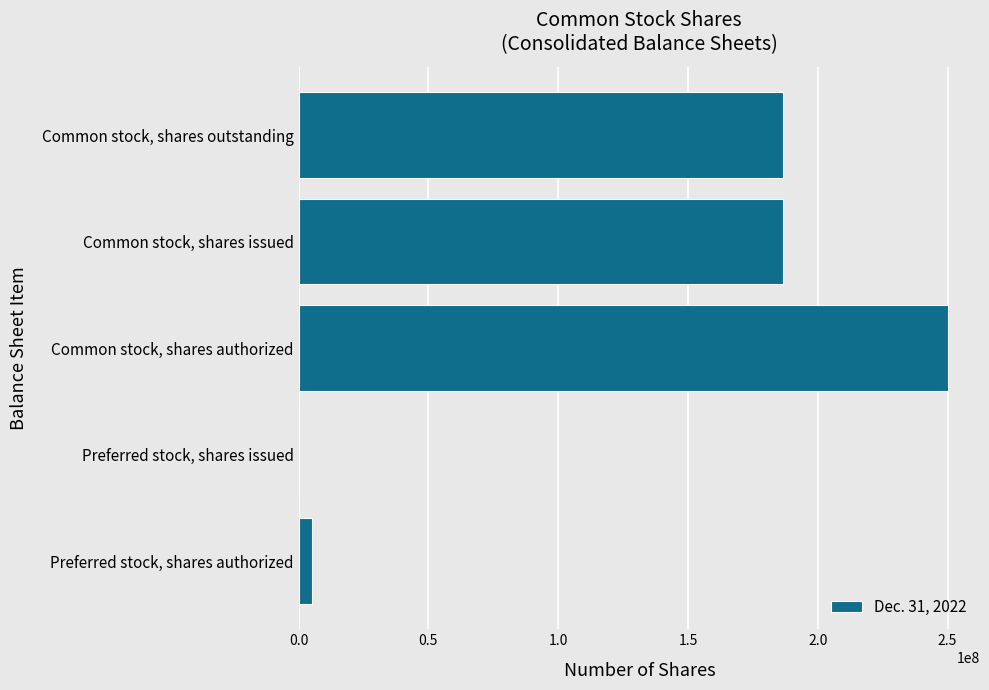

Between Common stock, shares authorized and Preferred stock, shares issued, which is larger?

Common stock, shares authorized